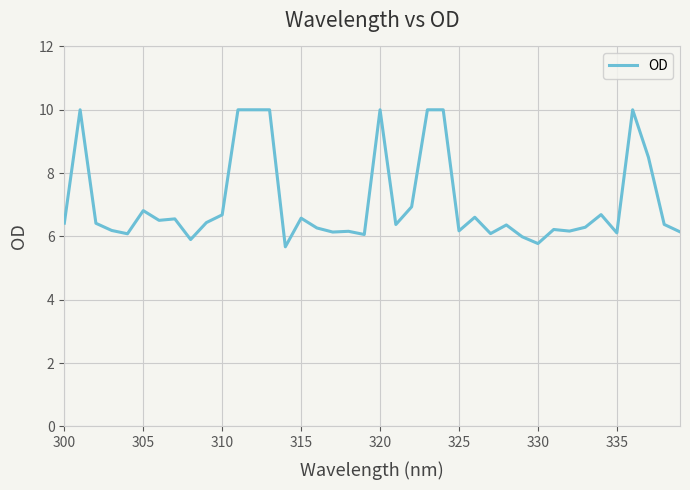

What is the smallest value displayed?

5.7